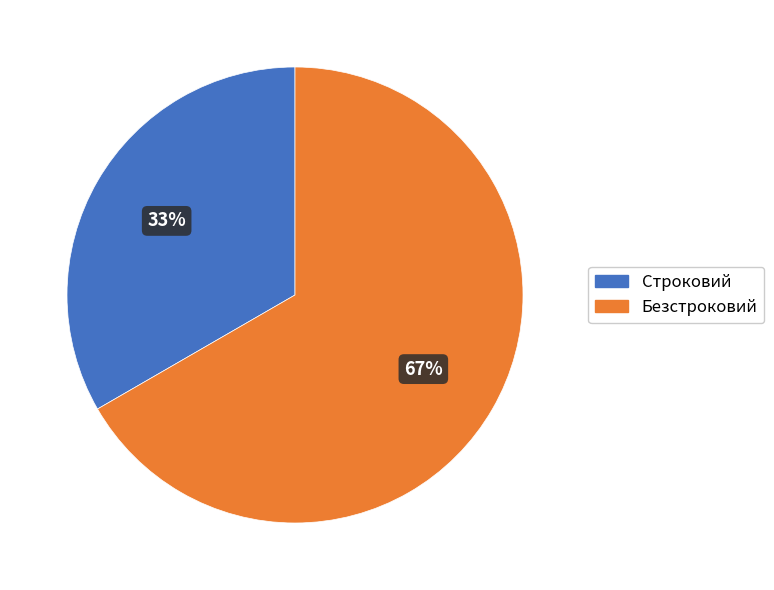

To the nearest percent, what is the average slice percentage?

50%